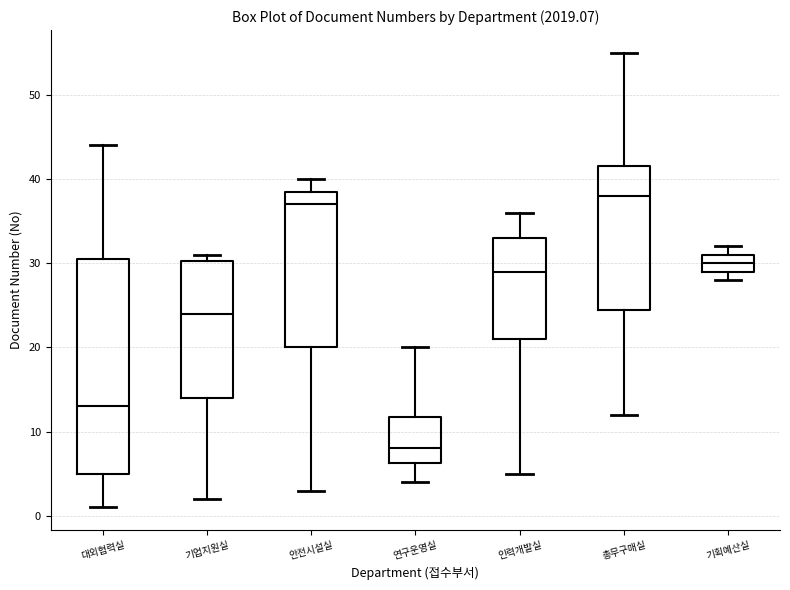

Which box is the tallest, from its lower edge to its upper edge?

대외협력실